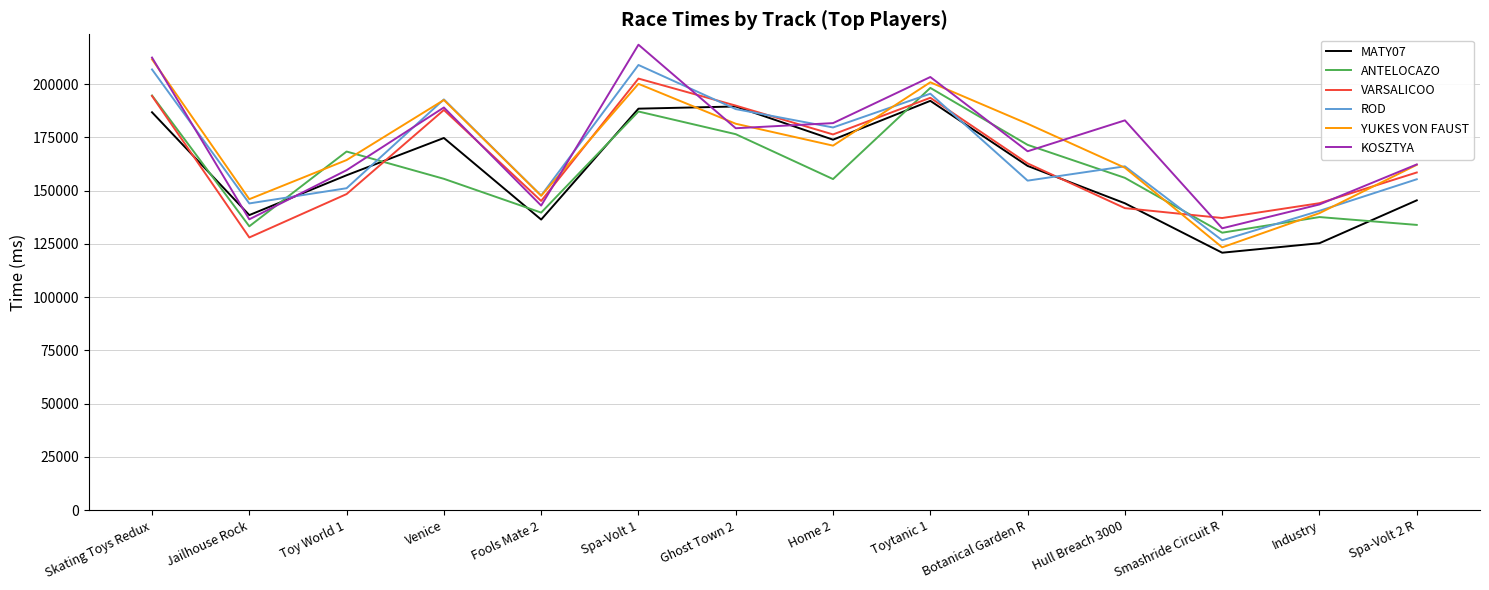

The ROD series shows 208987 at Spa-Volt 1. True or false?

True